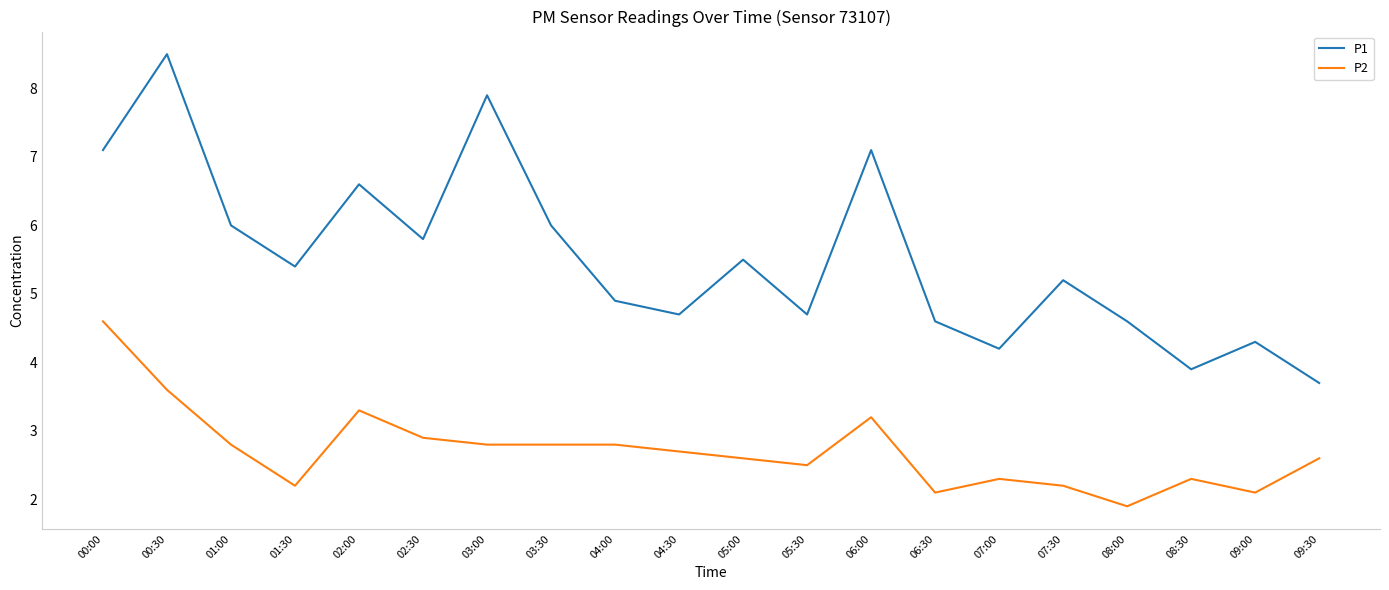

Which series has the largest total across all categories?

P1